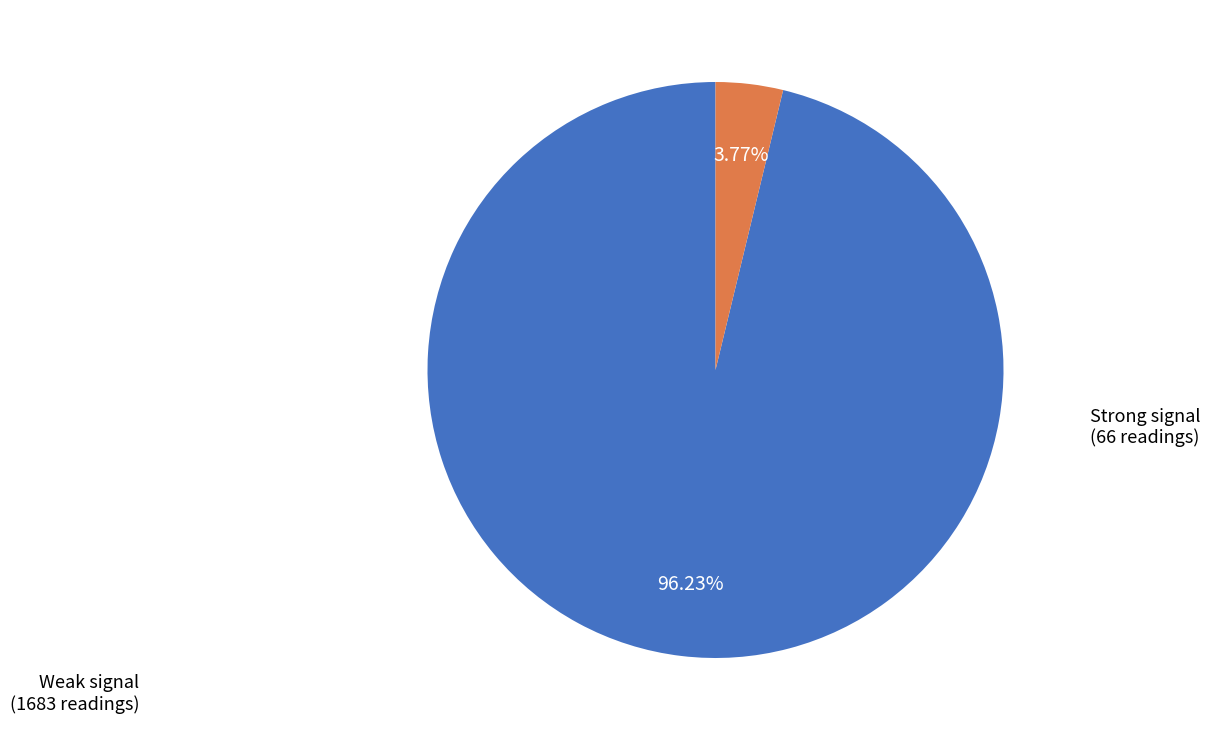

How many slices are in this pie chart?

2